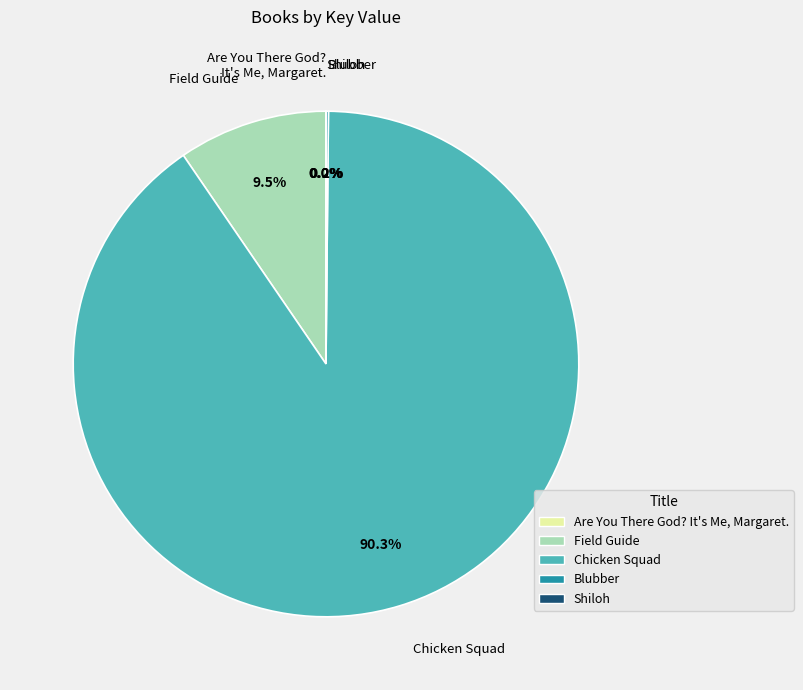

How much of the chart is everything except Chicken Squad?

9.7%